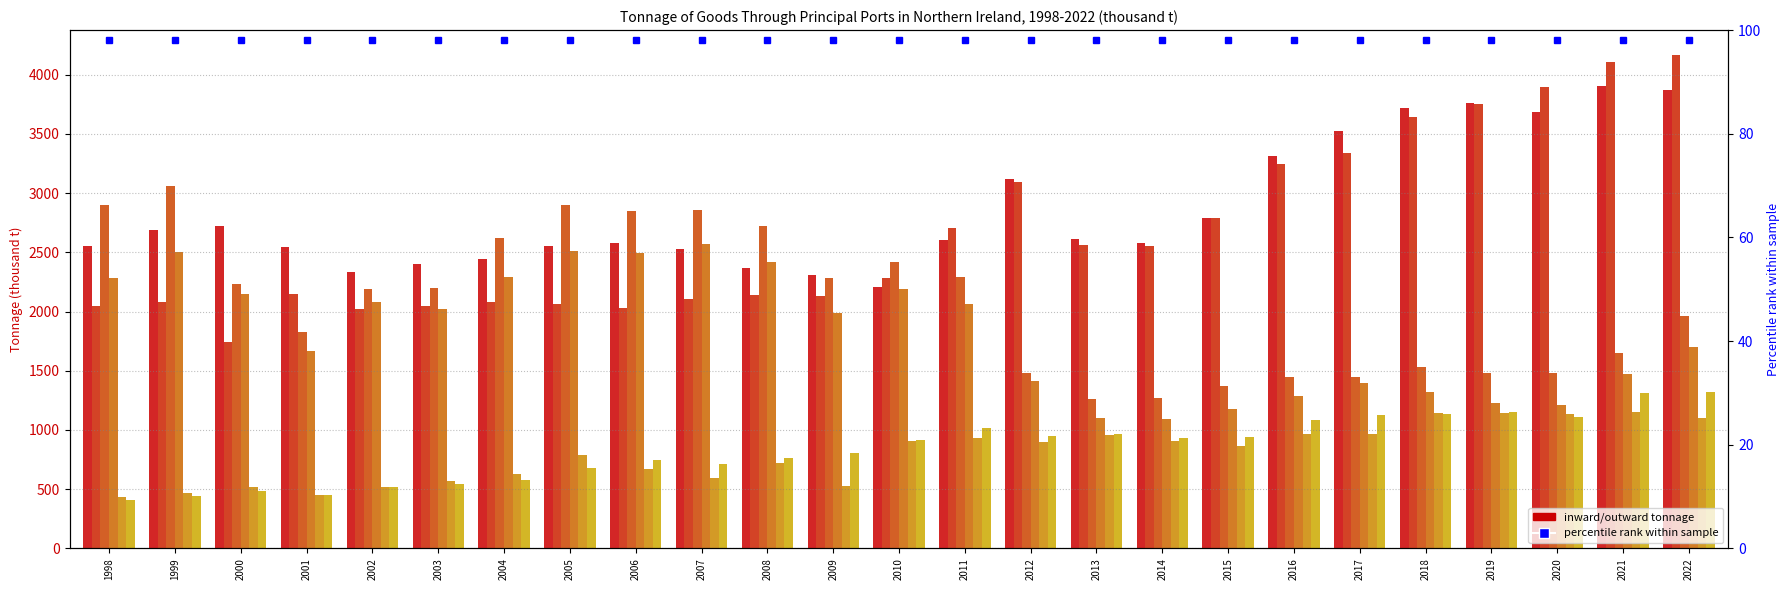

Reading right to left, what are all the values shown in this chart?

Belfast Inward: 2022=3869.9	2021=3901.9	2020=3688.3	2019=3764.4	2018=3717.8	2017=3524.1	2016=3314.4	2015=2785.6	2014=2576.7	2013=2614.5	2012=3122.1	2011=2604.0	2010=2203.3	2009=2308.3	2008=2365.3	2007=2528.0	2006=2576.9	2005=2554.4	2004=2442.4	2003=2401.8	2002=2337.7	2001=2543.1	2000=2721.9	1999=2685.6	1998=2551.2
Belfast Outward: 2022=4168.1	2021=4103.7	2020=3892.6	2019=3755.7	2018=3640.7	2017=3340.1	2016=3248.3	2015=2789.9	2014=2549.4	2013=2558.1	2012=3094.8	2011=2704.2	2010=2285.7	2009=2133.1	2008=2137.0	2007=2106.2	2006=2025.8	2005=2062.4	2004=2081.4	2003=2046.6	2002=2025.2	2001=2150.3	2000=1739.5	1999=2080.8	1998=2043.0
Larne Inward: 2022=1958.1	2021=1653.2	2020=1485.2	2019=1480.1	2018=1532.4	2017=1447.6	2016=1450.4	2015=1370.9	2014=1273.8	2013=1262.7	2012=1480.9	2011=2292.9	2010=2414.2	2009=2285.3	2008=2721.8	2007=2857.8	2006=2850.5	2005=2898.8	2004=2622.2	2003=2196.7	2002=2189.3	2001=1825.3	2000=2236.4	1999=3061.8	1998=2896.2
Larne Outward: 2022=1701.4	2021=1474.9	2020=1208.8	2019=1223.6	2018=1323.2	2017=1398.2	2016=1287.1	2015=1179.0	2014=1096.3	2013=1103.0	2012=1411.7	2011=2061.1	2010=2189.8	2009=1988.1	2008=2416.8	2007=2573.6	2006=2497.1	2005=2510.4	2004=2295.4	2003=2024.0	2002=2082.5	2001=1667.9	2000=2150.3	1999=2500.7	1998=2285.2
Warrenpoint Inward: 2022=1104.1	2021=1152.1	2020=1130.8	2019=1139.8	2018=1144.8	2017=969.7	2016=963.8	2015=868.3	2014=904.4	2013=954.7	2012=894.5	2011=934.5	2010=909.6	2009=525.3	2008=723.7	2007=598.0	2006=670.2	2005=785.0	2004=625.0	2003=565.1	2002=516.0	2001=454.1	2000=514.3	1999=466.4	1998=433.6
Warrenpoint Outward: 2022=1318.0	2021=1315.4	2020=1111.4	2019=1150.6	2018=1138.1	2017=1124.7	2016=1081.5	2015=941.7	2014=935.1	2013=970.2	2012=953.0	2011=1014.8	2010=919.3	2009=808.7	2008=766.1	2007=708.8	2006=743.5	2005=677.8	2004=581.6	2003=544.4	2002=515.8	2001=446.8	2000=481.4	1999=444.6	1998=405.3